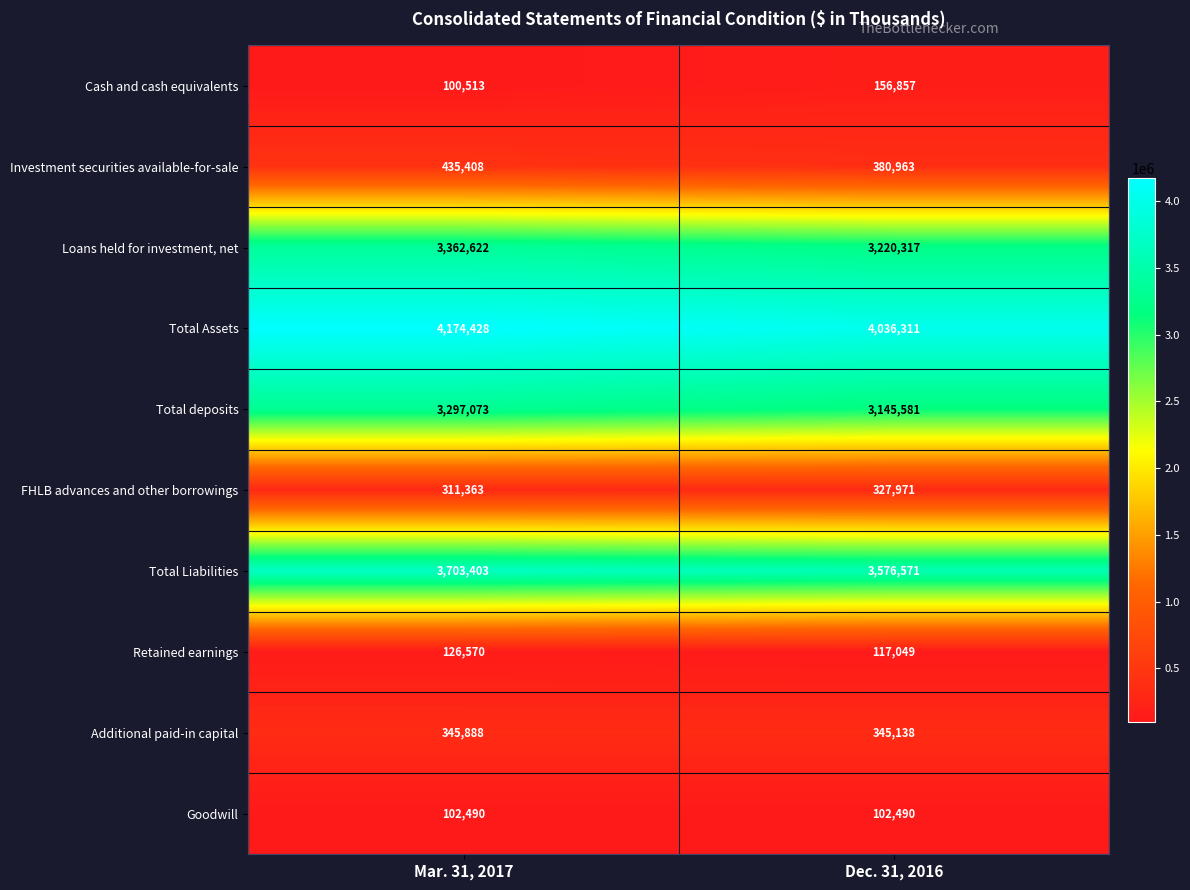

Is it true that Cash and cash equivalents equals 100513 at Mar. 31, 2017?

True